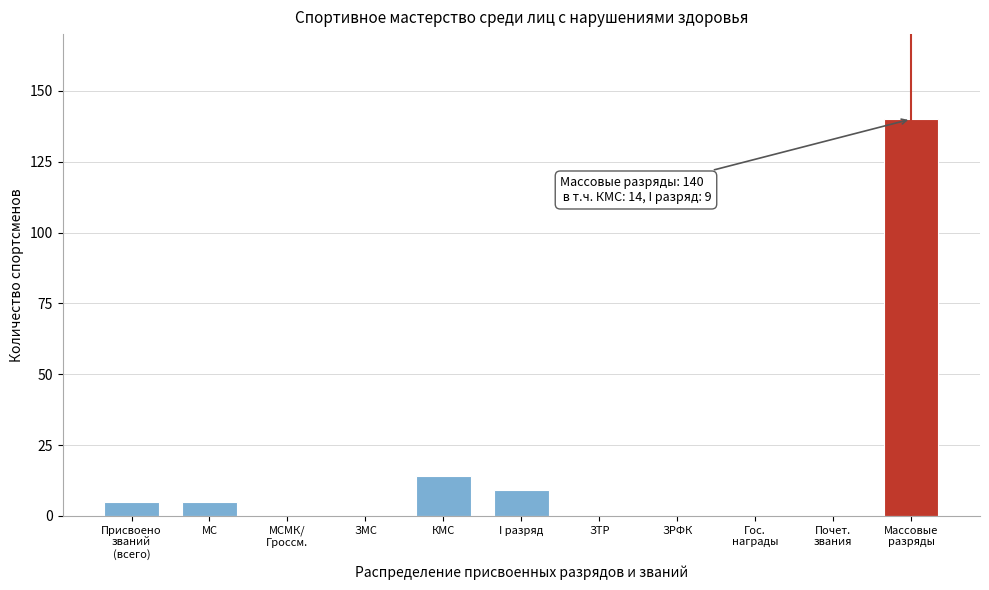

Which has a higher value, КМС or ЗТР?

КМС